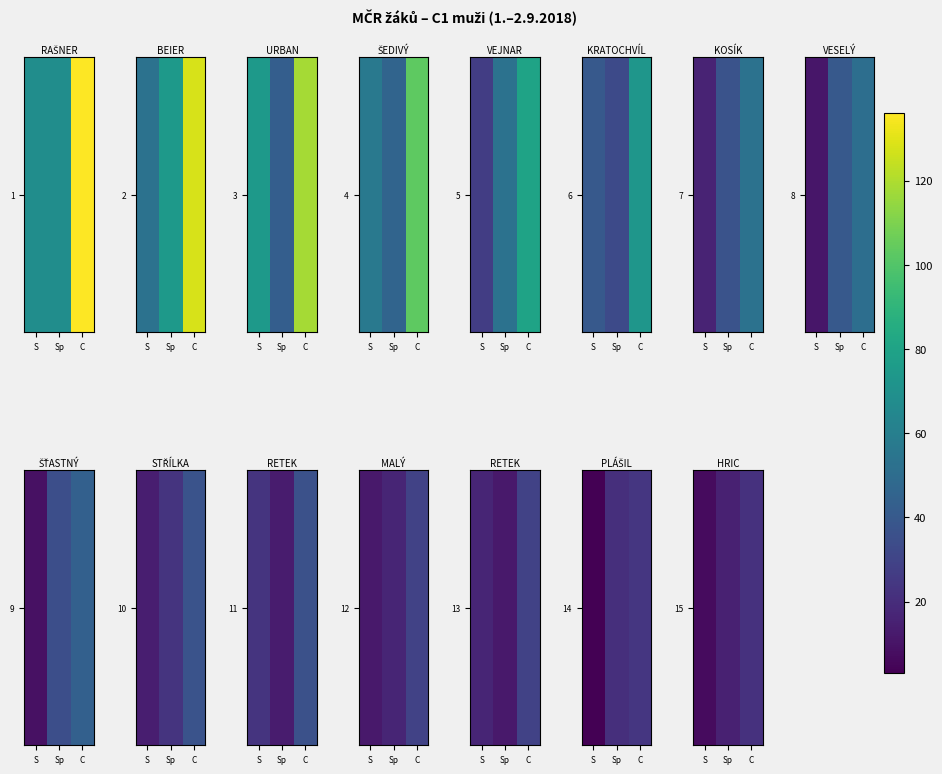

What is the change in value from S to Sp?

+8